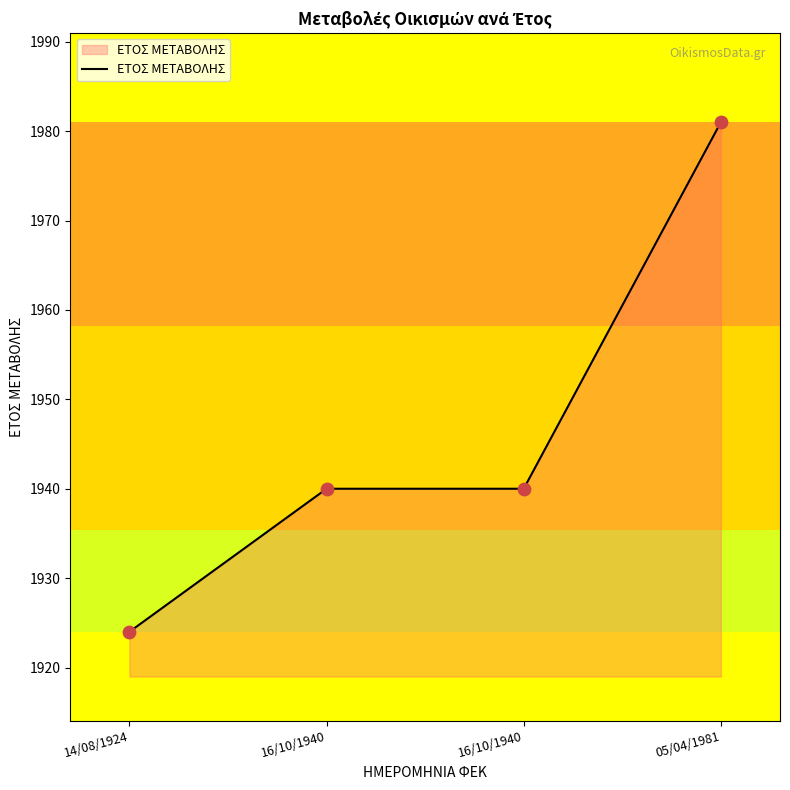

What is the ratio of the value at 16/10/1940 to the value at 05/04/1981?

1.0